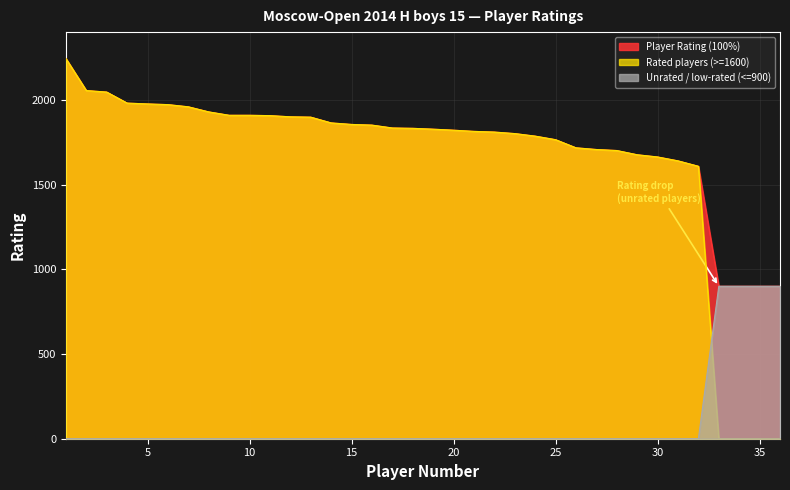

What is the difference between the maximum and minimum values in the Player Rating (100%) series?

1344